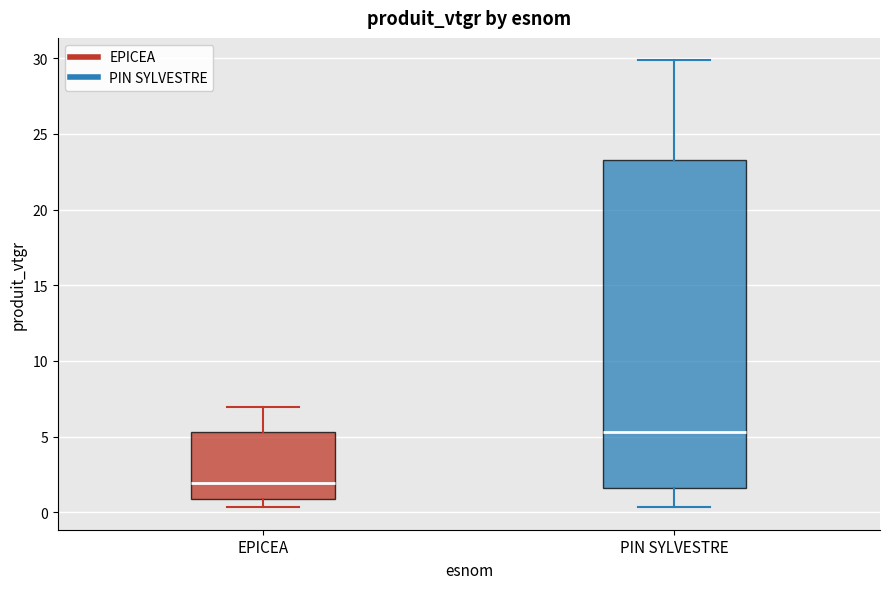

Which box's median line is the lowest?

EPICEA